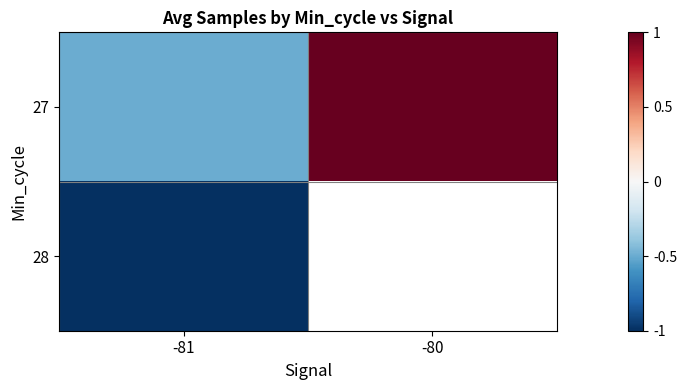

Between -81 and -80, which series saw the biggest shift?

27